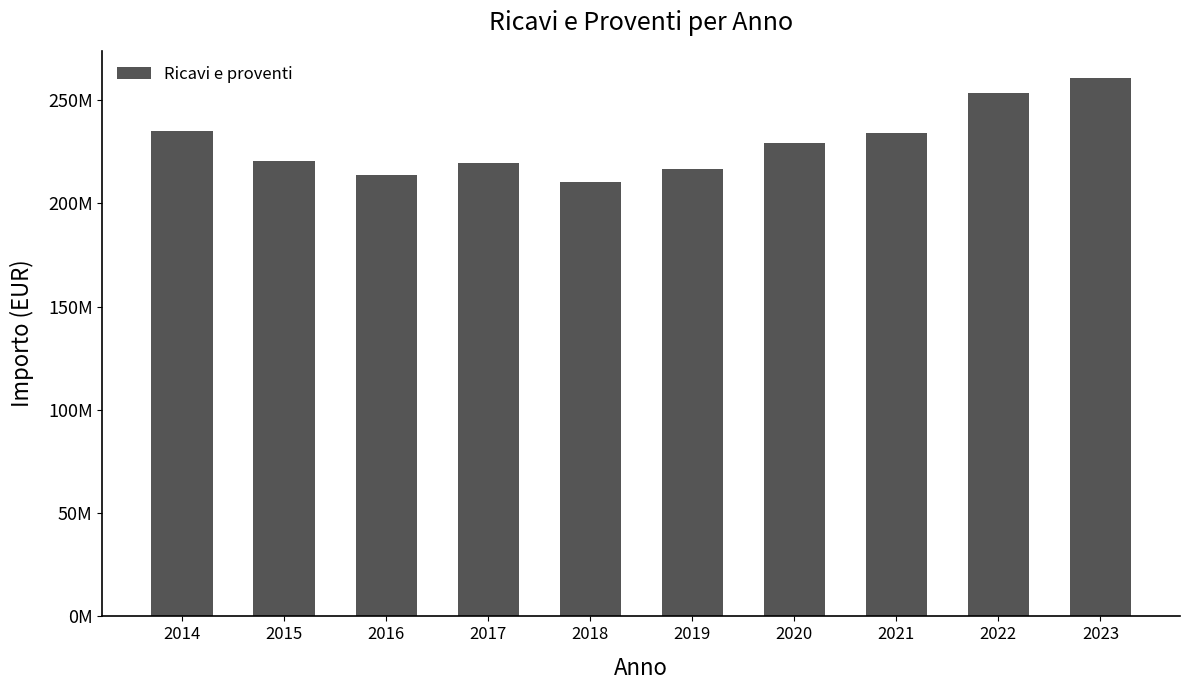

The chart shows a value of 260754056.0 at 2023. True or false?

True